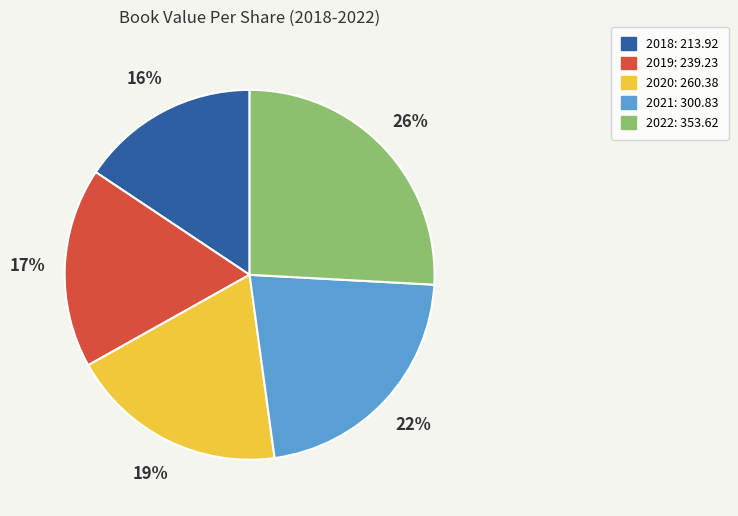

How many segments does this pie chart have?

5